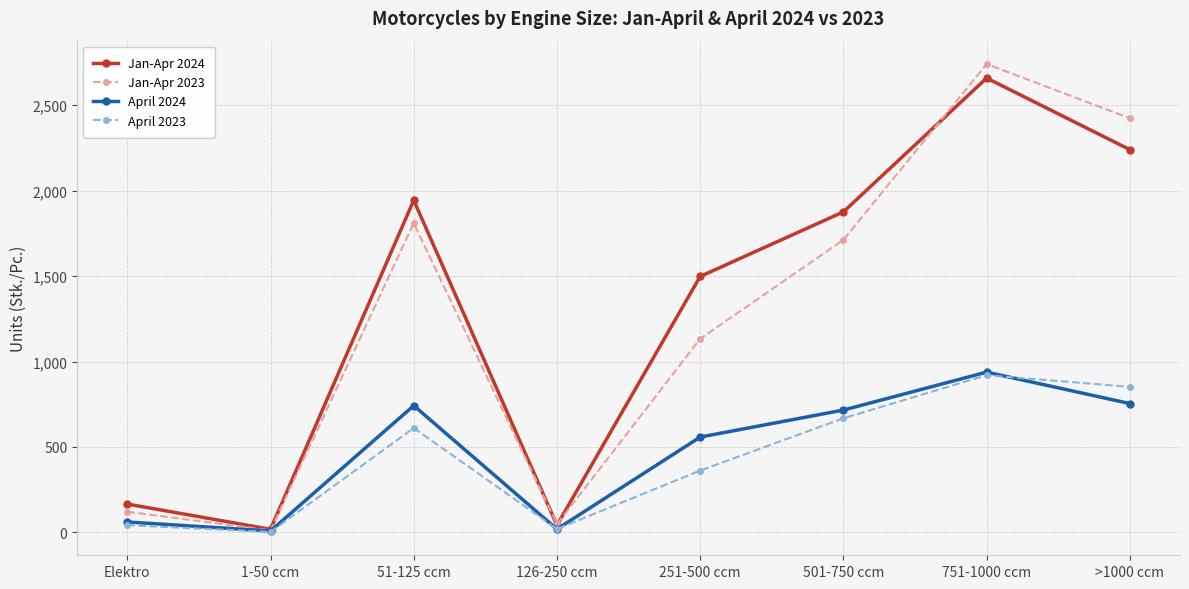

At which label does Jan-Apr 2023 reach its peak?

751-1000 ccm